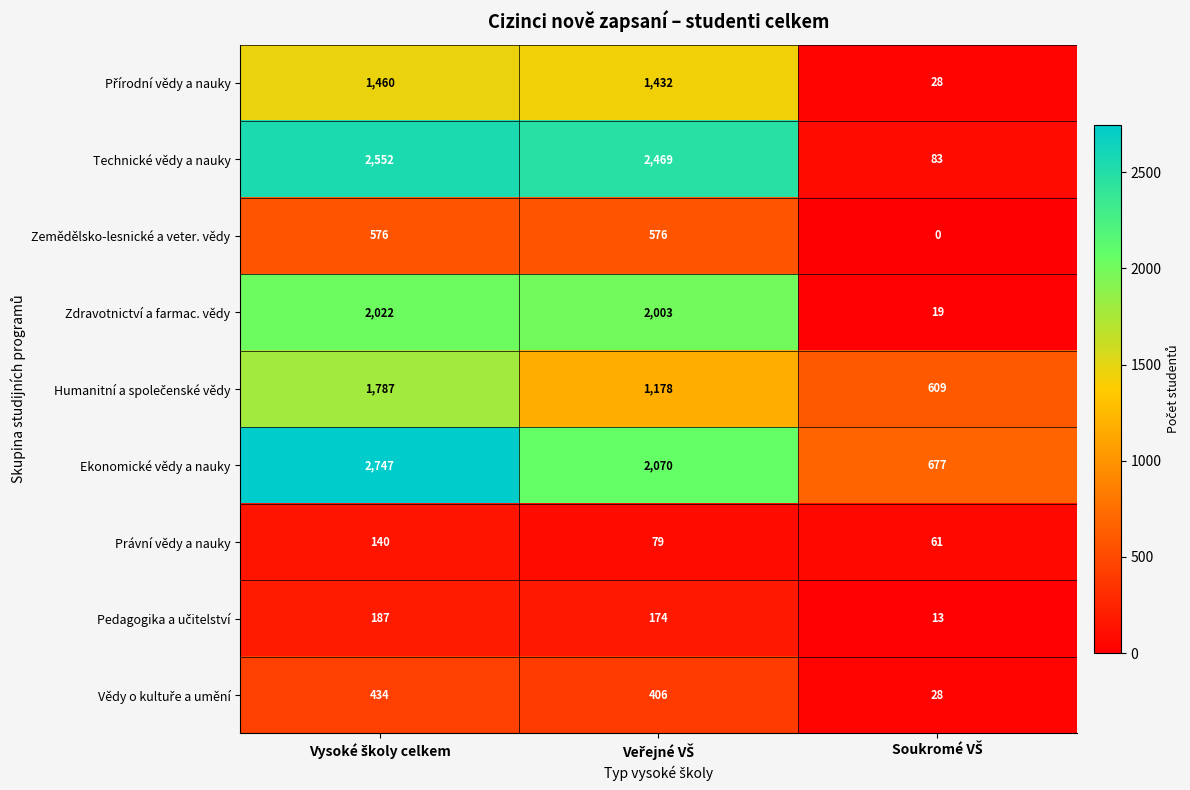

Which series has the largest range (max minus min)?

Technické vědy a nauky